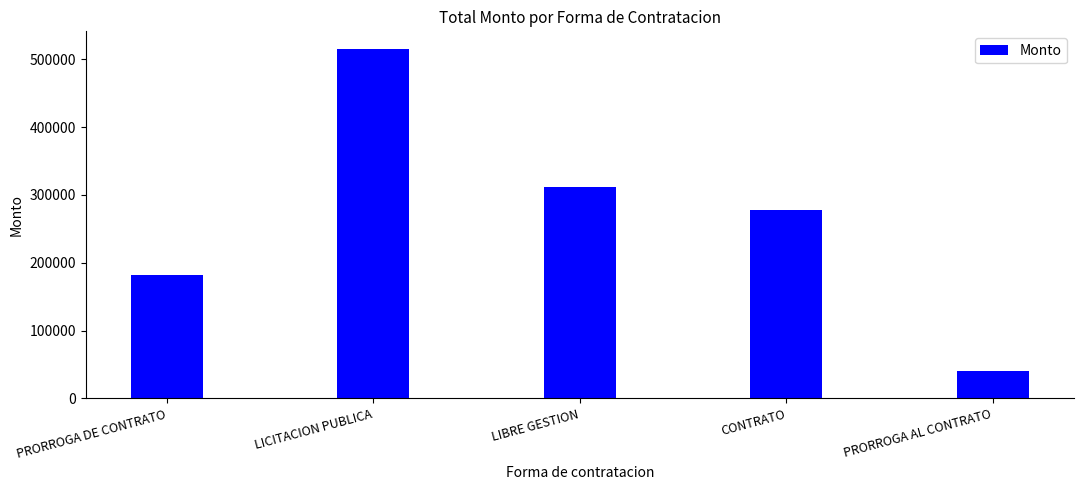

Does the chart contain stacked bars?

No